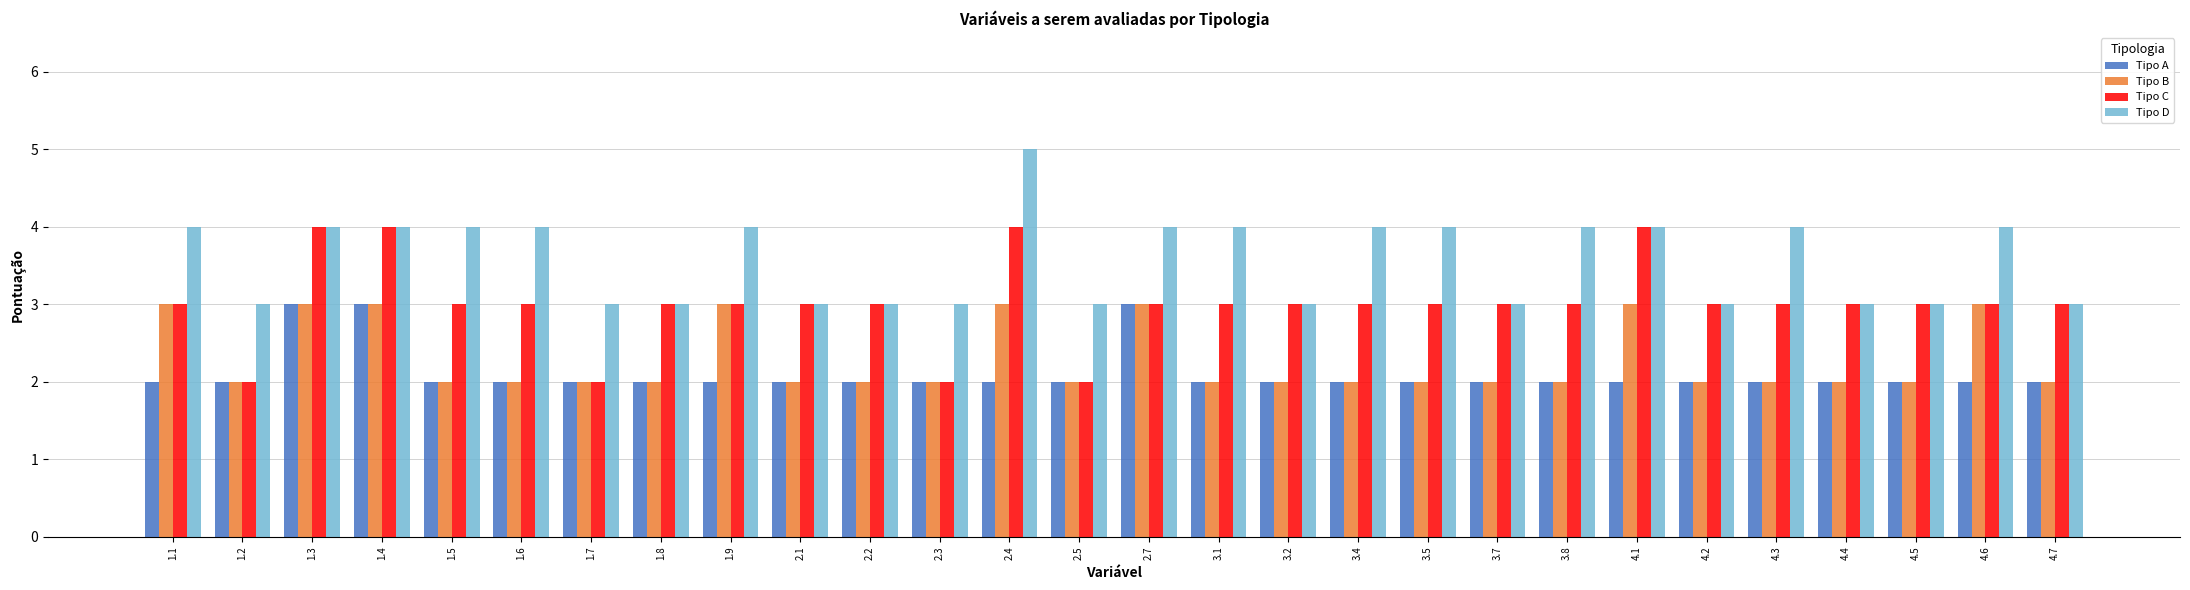

How many distinct data groups are displayed?

4